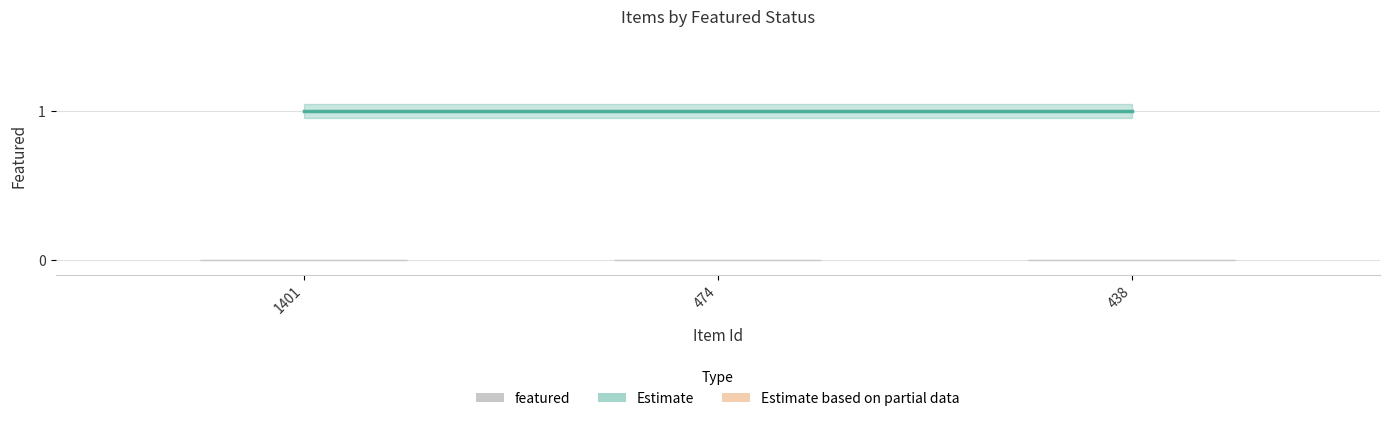

Between 1401 and 438, which series saw the biggest shift?

Estimate (public)